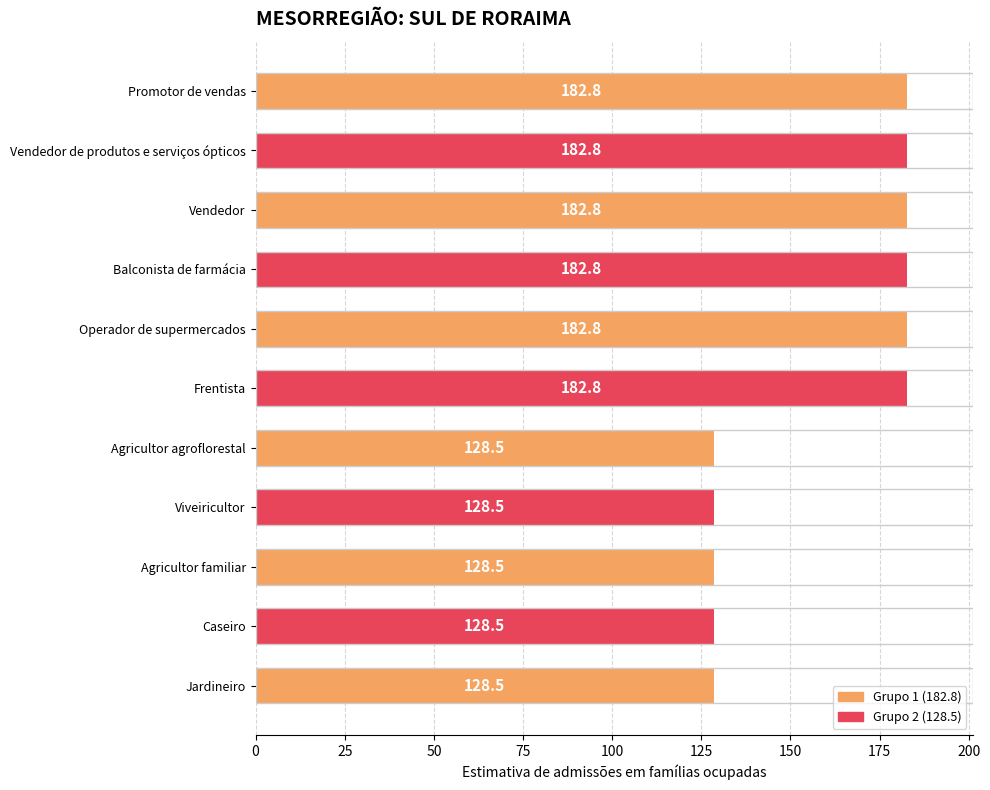

What is the ratio of the value at Frentista to the value at Jardineiro?

1.4